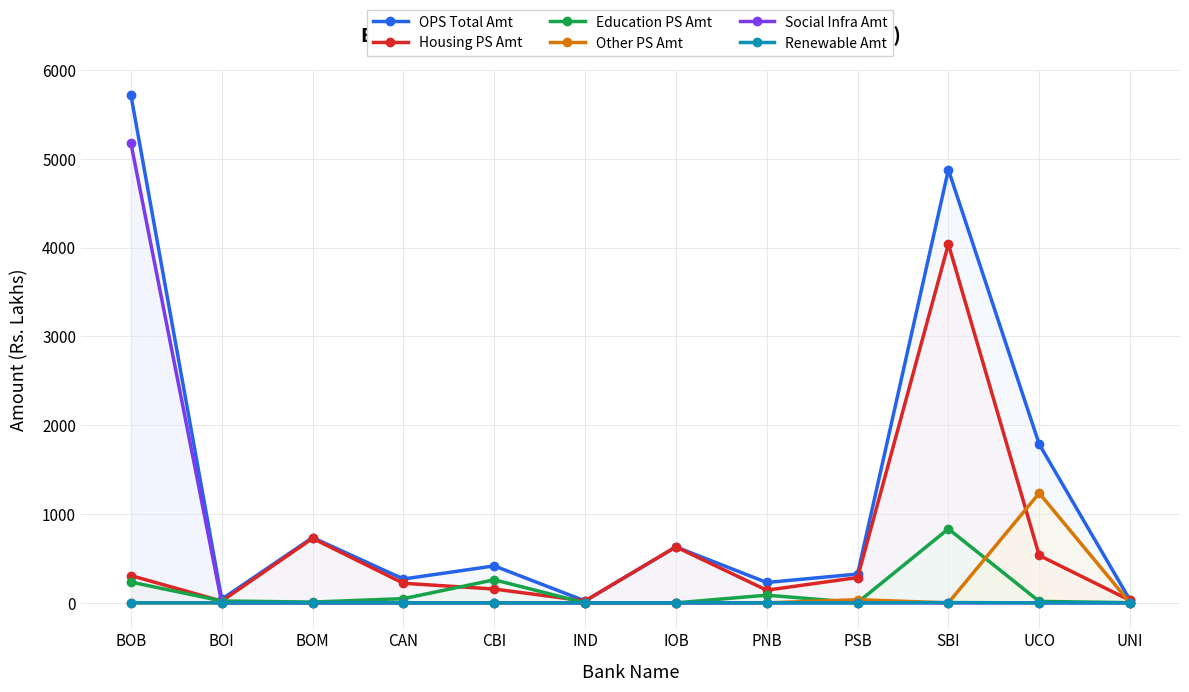

In Other PS Amt, how many points are lower than both neighbors (excluding endpoints)?

1